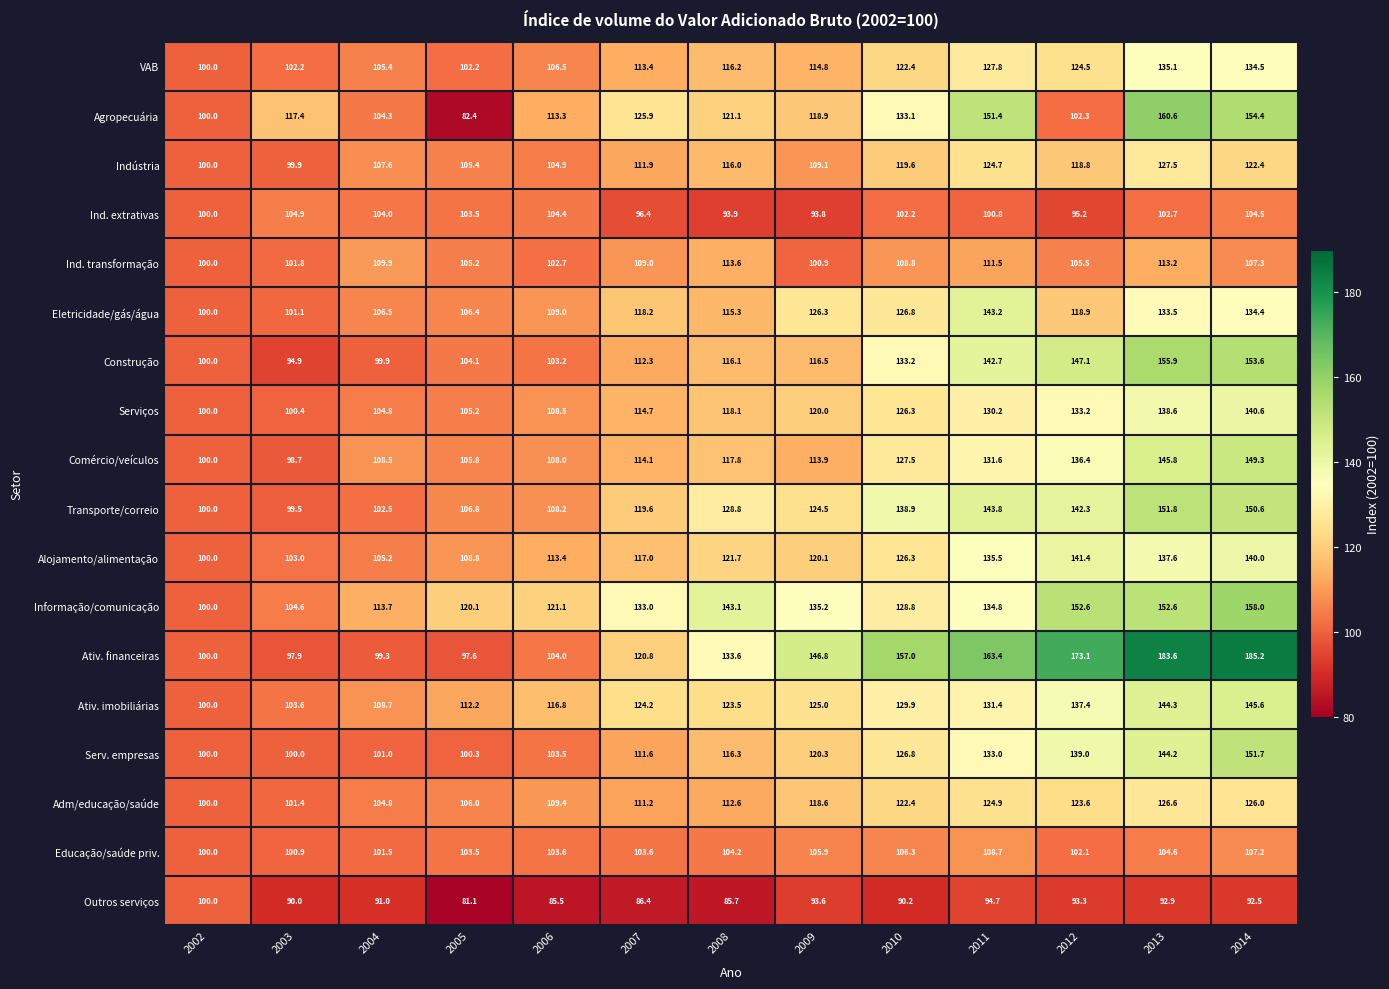

At which label does Alojamento/alimentação first exceed 120?

2008